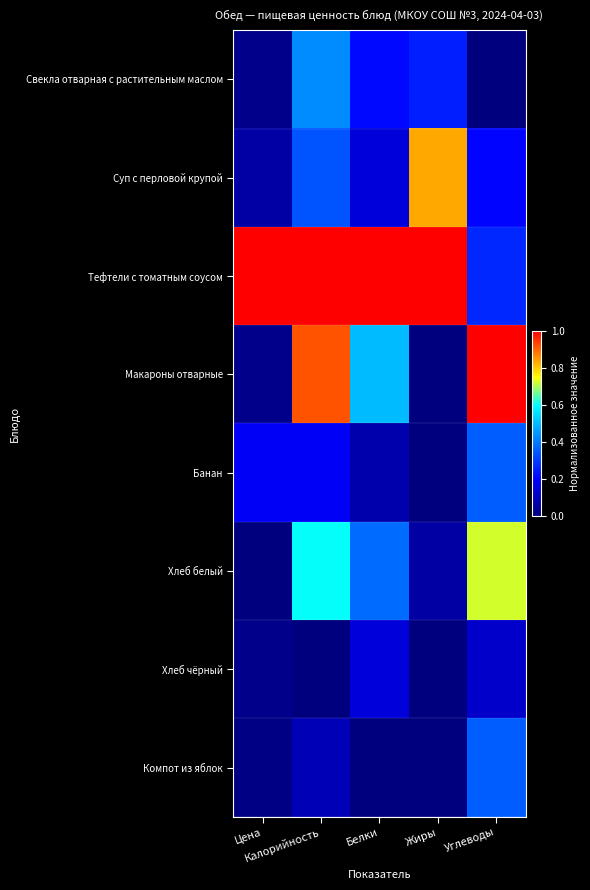

What is the total value across all series at Цена?

1.3